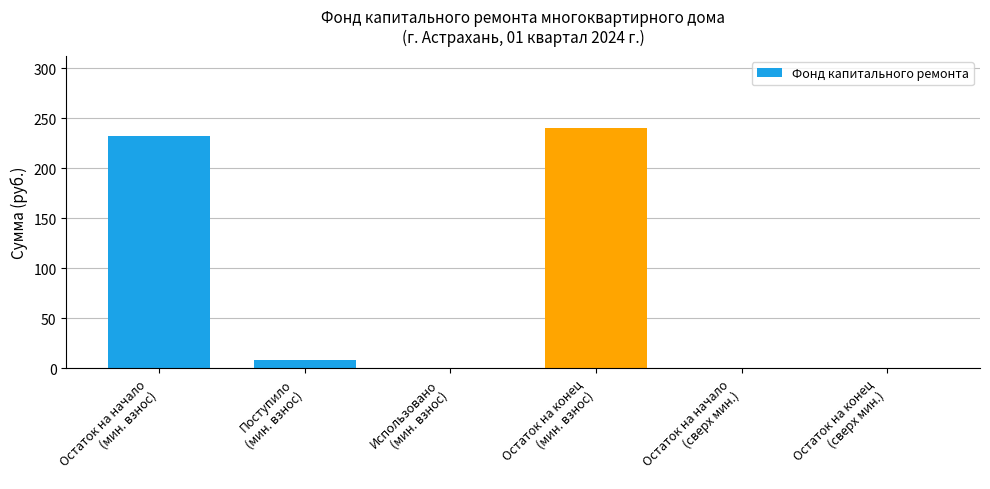

What is the greatest value displayed?

240.2